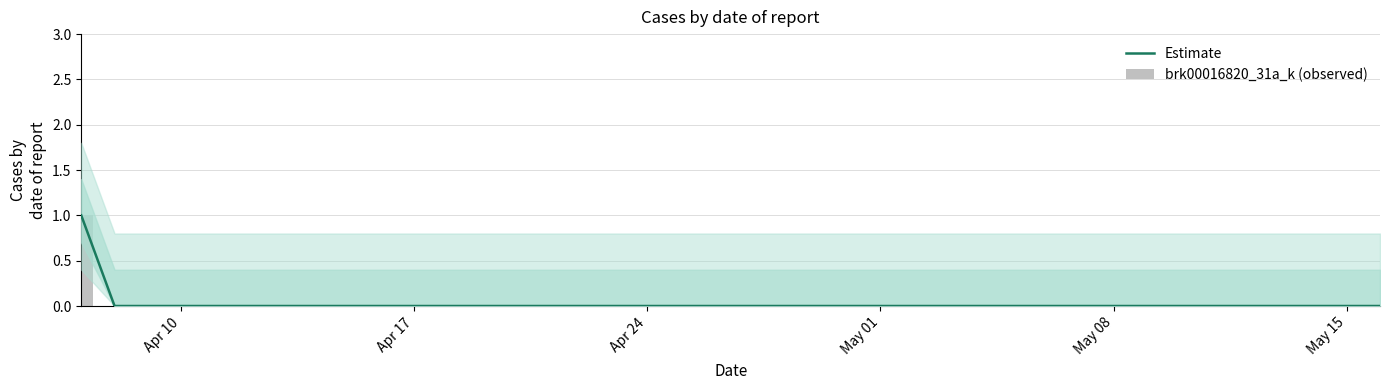

Which category has the lowest value in the Estimate series?

Apr 17